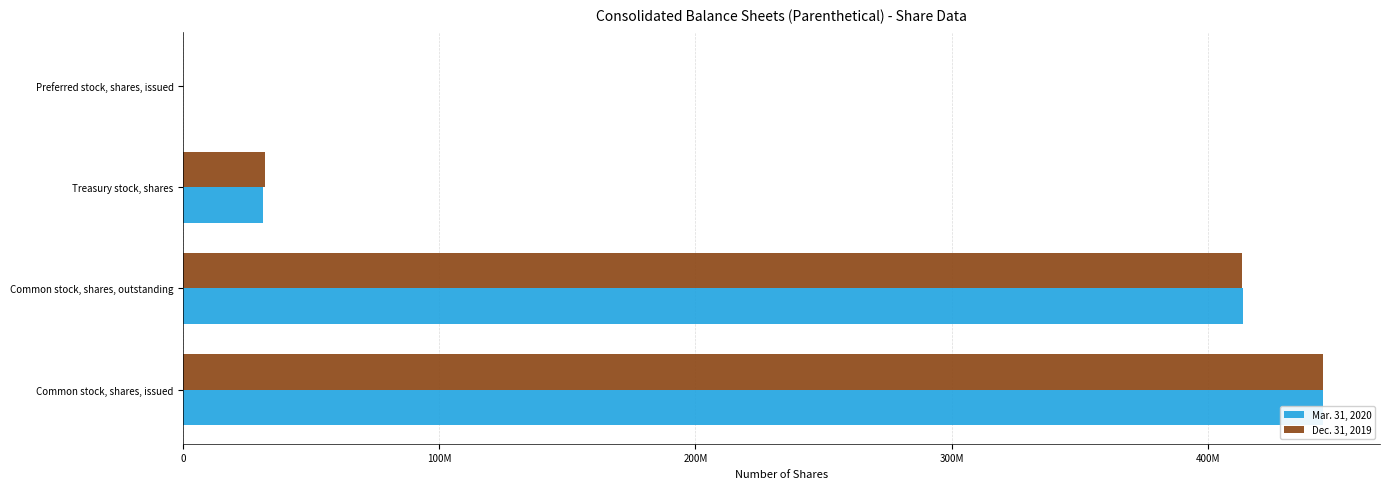

What is the total value across all series at Common stock, shares, issued?

890032468